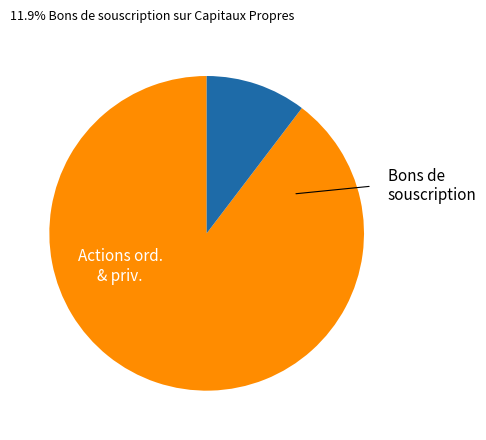

Is there a majority slice in this chart?

Yes